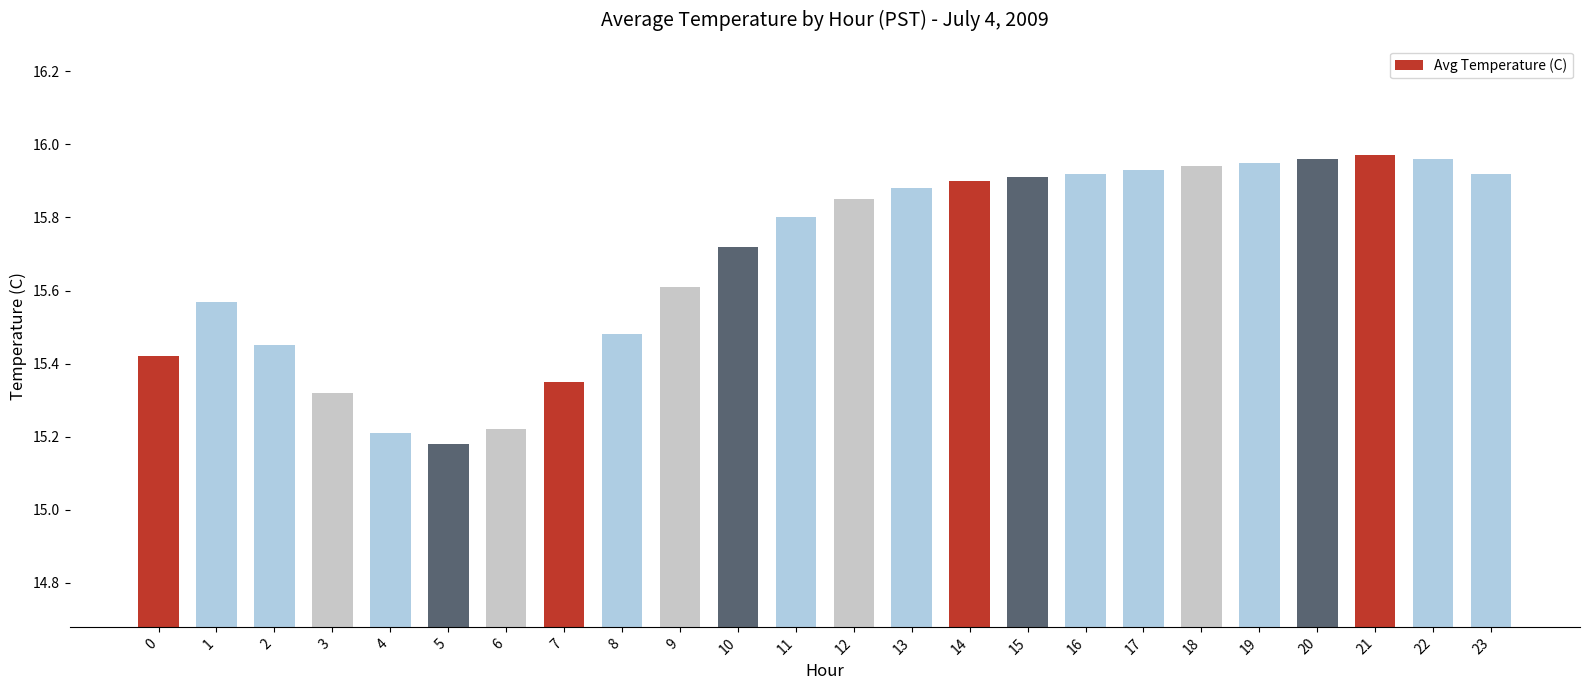

What is the difference between the maximum and minimum values?

0.8